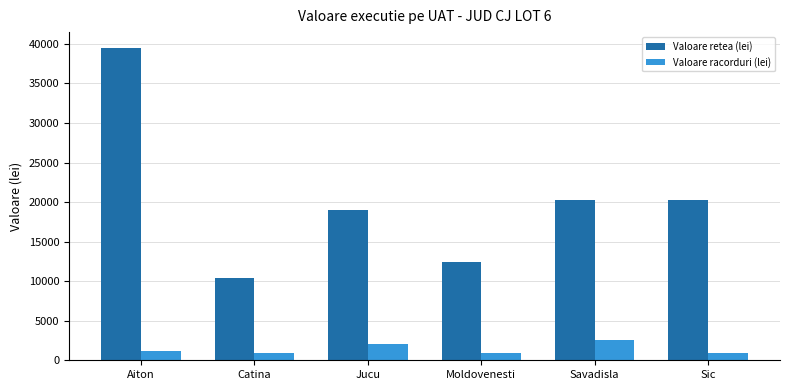

List the series in order of their overall mean, highest first.

Valoare retea (lei), Valoare racorduri (lei)